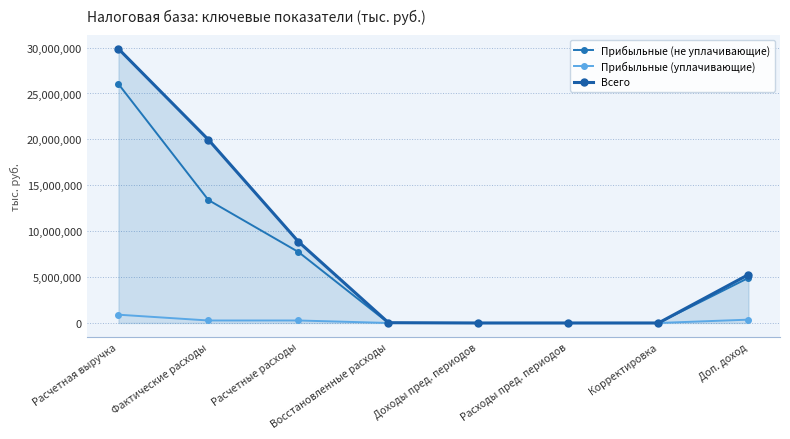

List the series in order of their peak value, highest first.

Всего, Прибыльные (не уплачивающие), Прибыльные (уплачивающие)